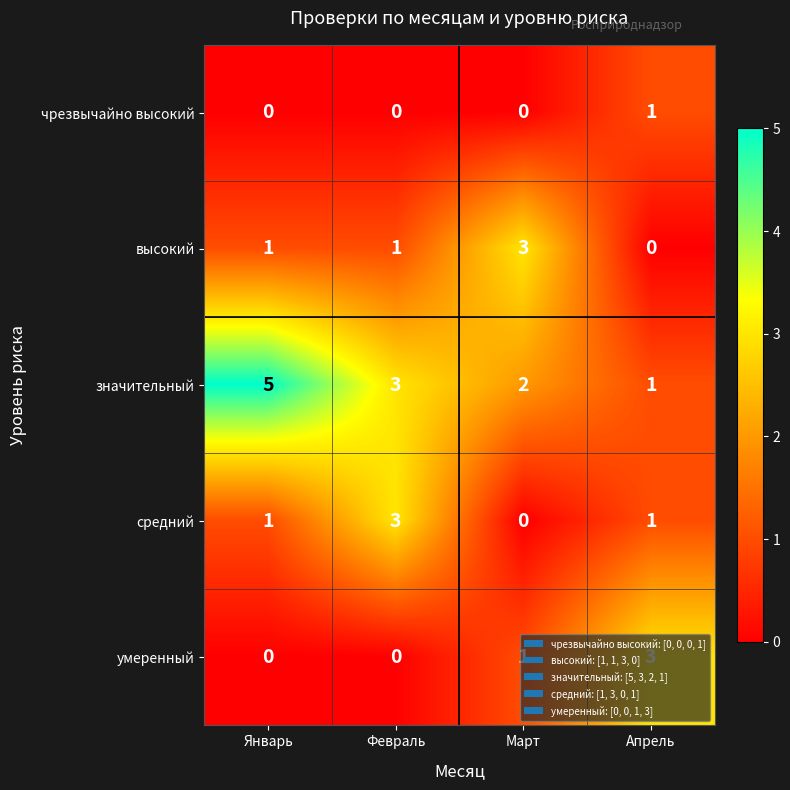

How many значительный values are between 2 and 5?

3